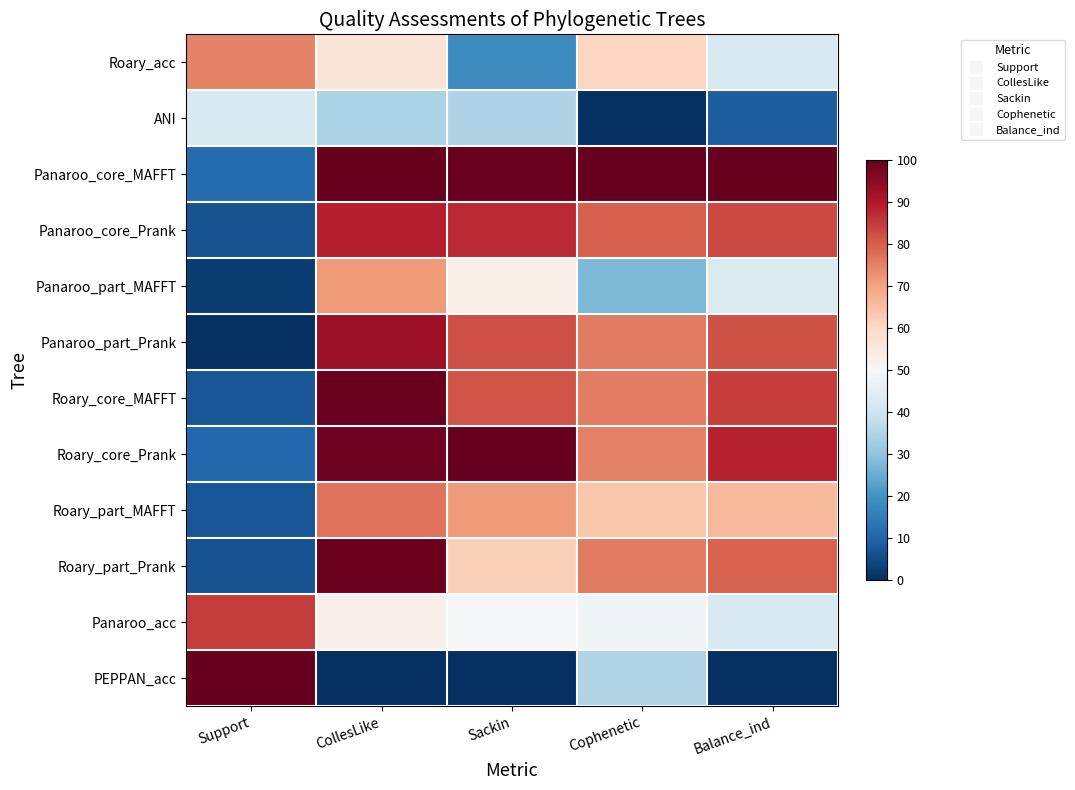

Reading left to right, list all the values displayed in this chart.

Roary_acc: Support=0.7	CollesLike=0.6	Sackin=0.2	Cophenetic=0.6	Balance_ind=0.4
ANI: Support=0.4	CollesLike=0.3	Sackin=0.3	Cophenetic=0.0	Balance_ind=0.1
Panaroo_core_MAFFT: Support=0.1	CollesLike=1.0	Sackin=1.0	Cophenetic=1.0	Balance_ind=1.0
Panaroo_core_Prank: Support=0.1	CollesLike=0.9	Sackin=0.9	Cophenetic=0.8	Balance_ind=0.8
Panaroo_part_MAFFT: Support=0.0	CollesLike=0.7	Sackin=0.5	Cophenetic=0.3	Balance_ind=0.4
Panaroo_part_Prank: Support=0.0	CollesLike=0.9	Sackin=0.8	Cophenetic=0.8	Balance_ind=0.8
Roary_core_MAFFT: Support=0.1	CollesLike=1.0	Sackin=0.8	Cophenetic=0.8	Balance_ind=0.8
Roary_core_Prank: Support=0.1	CollesLike=1.0	Sackin=1.0	Cophenetic=0.8	Balance_ind=0.9
Roary_part_MAFFT: Support=0.1	CollesLike=0.8	Sackin=0.7	Cophenetic=0.6	Balance_ind=0.7
Roary_part_Prank: Support=0.1	CollesLike=1.0	Sackin=0.6	Cophenetic=0.8	Balance_ind=0.8
Panaroo_acc: Support=0.8	CollesLike=0.5	Sackin=0.5	Cophenetic=0.5	Balance_ind=0.4
PEPPAN_acc: Support=1.0	CollesLike=0.0	Sackin=0.0	Cophenetic=0.3	Balance_ind=0.0